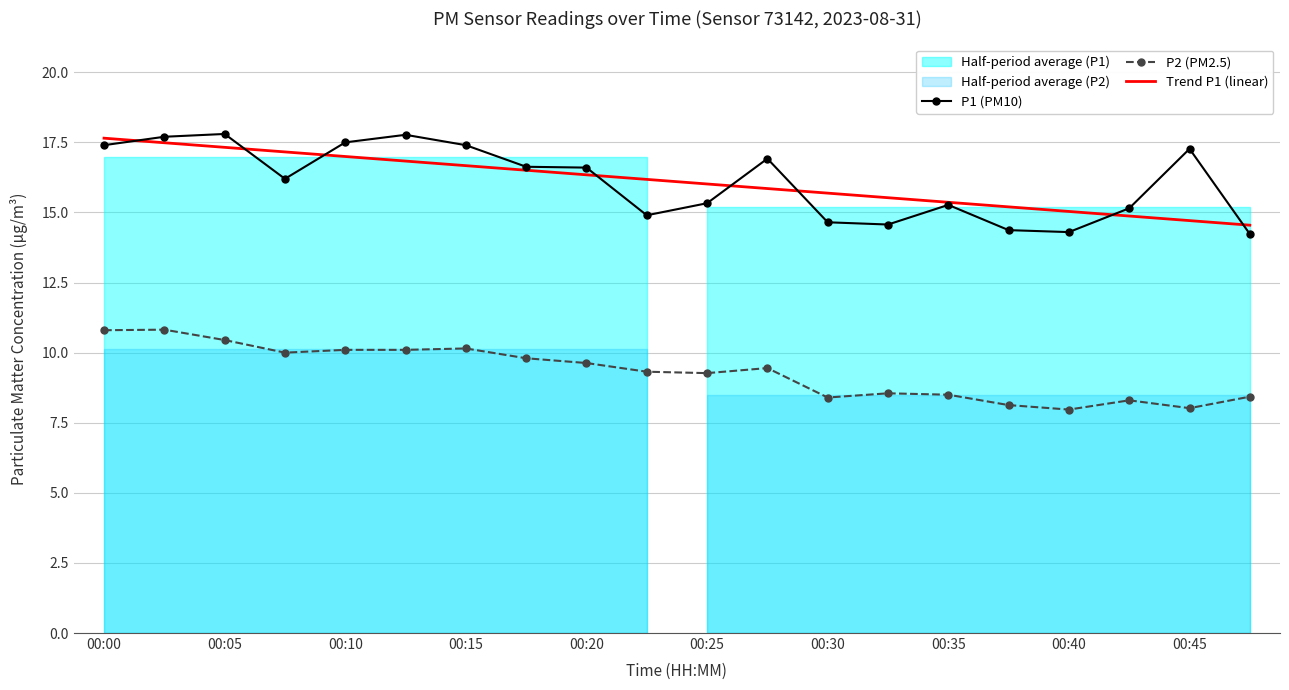

Which series has the largest total across all categories?

P1 (PM10)